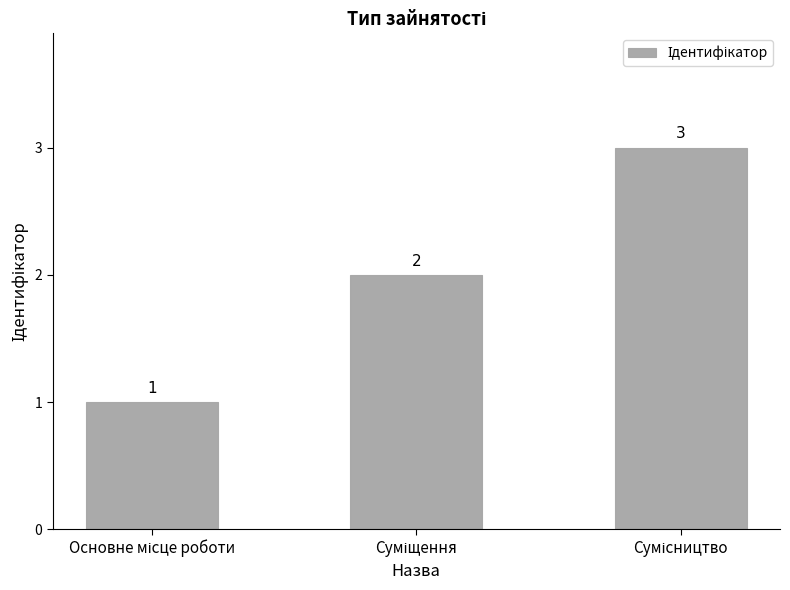

Does the chart contain any negative values?

No